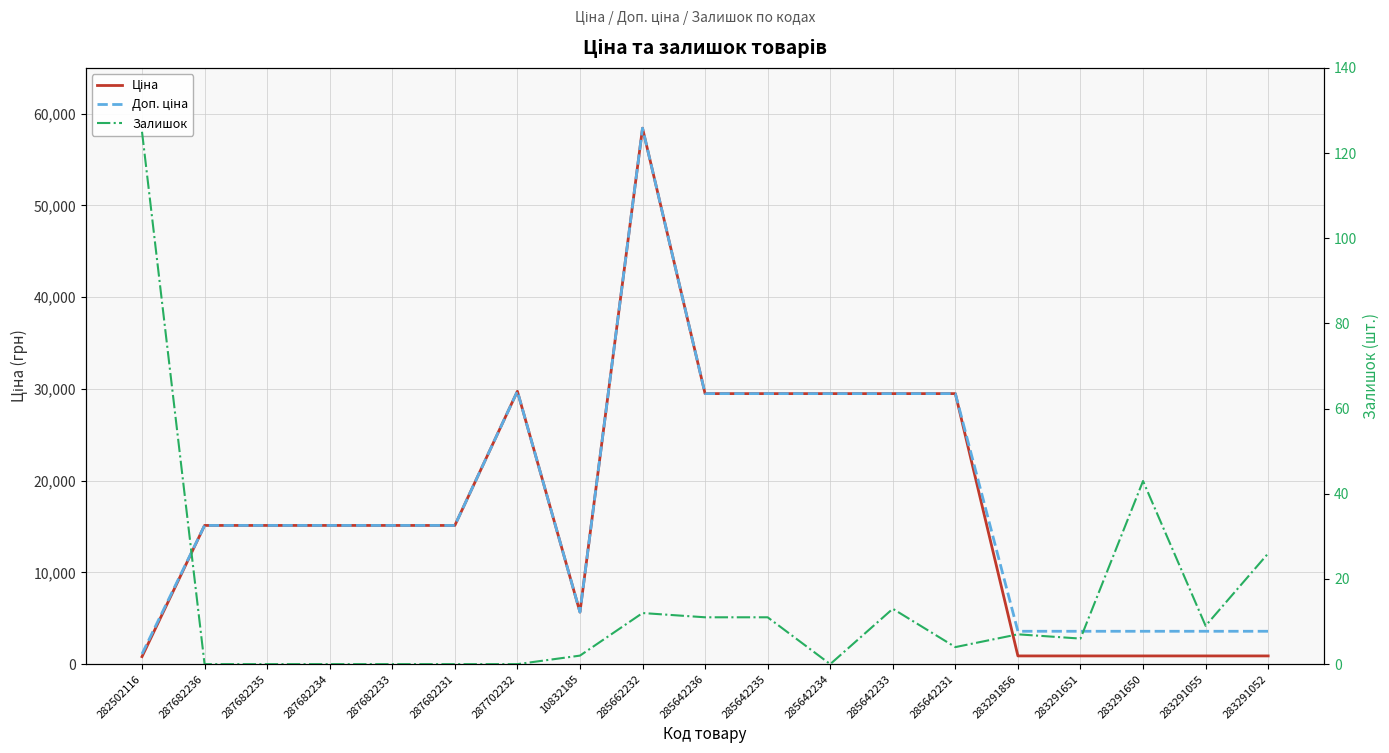

Which category has the highest value across all series?

285662232